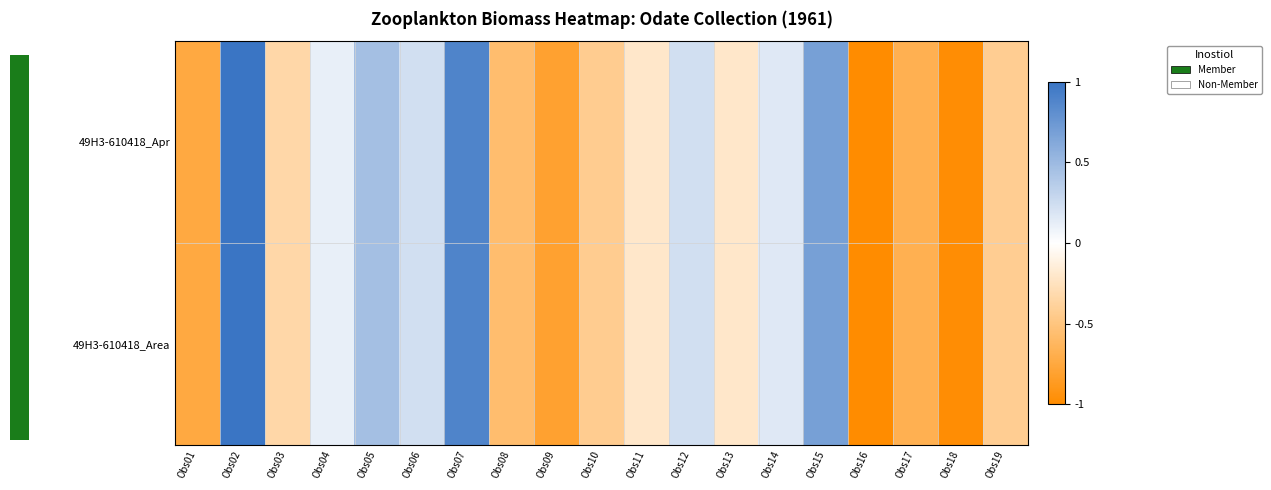

Which series has the widest spread of values?

49H3-610418_Apr